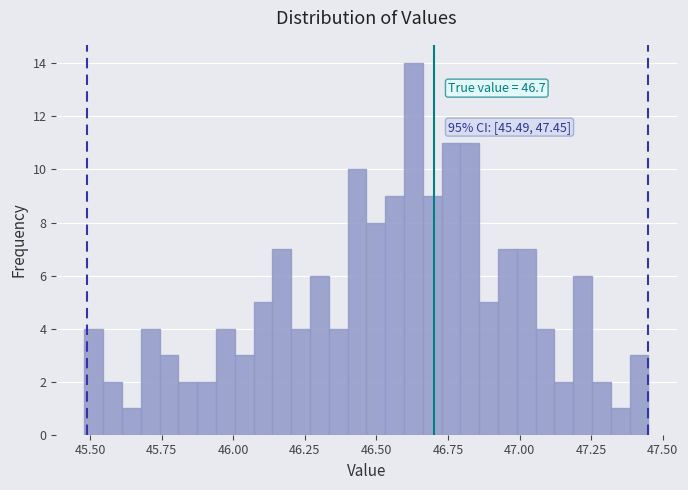

Read against the x-axis, roughly where is the centre of the tallest bar?

46.65